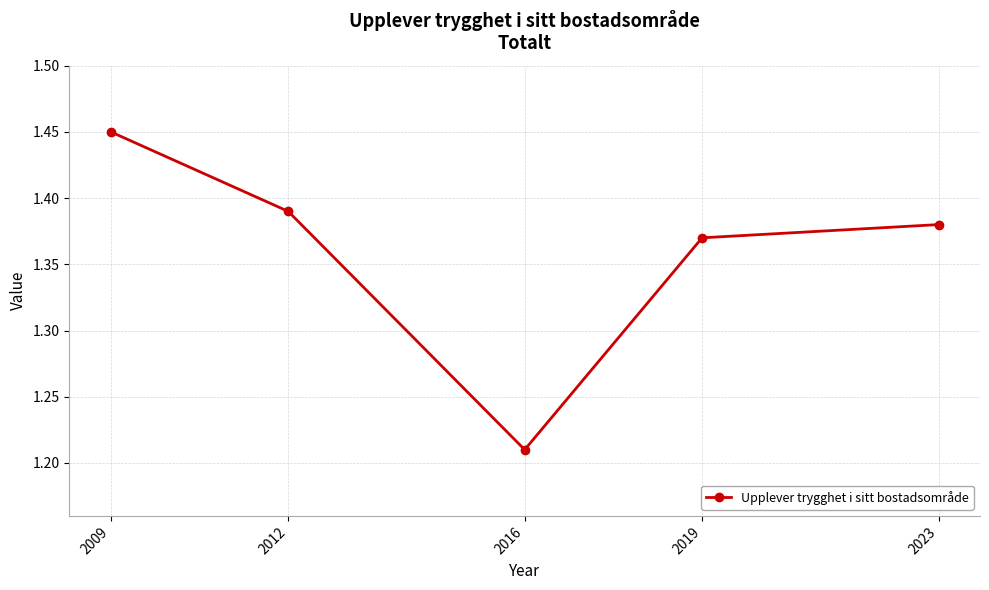

At which label is the value closest to 1?

2016